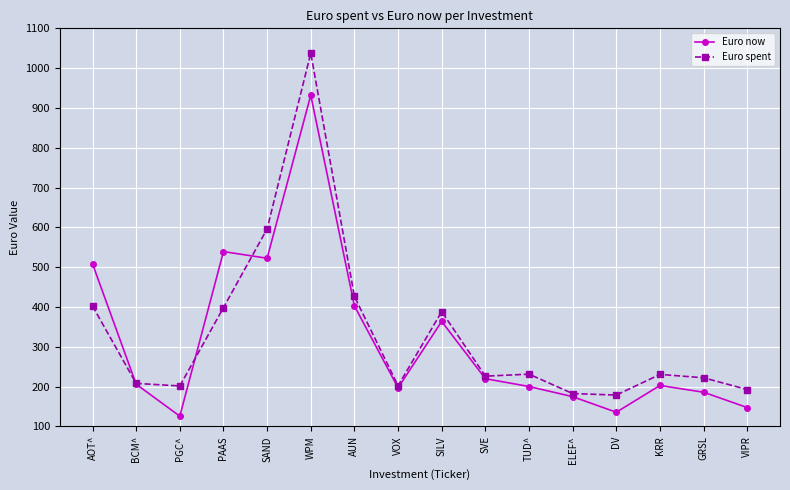

What is the spread (max minus min) of values at KRR?

27.8